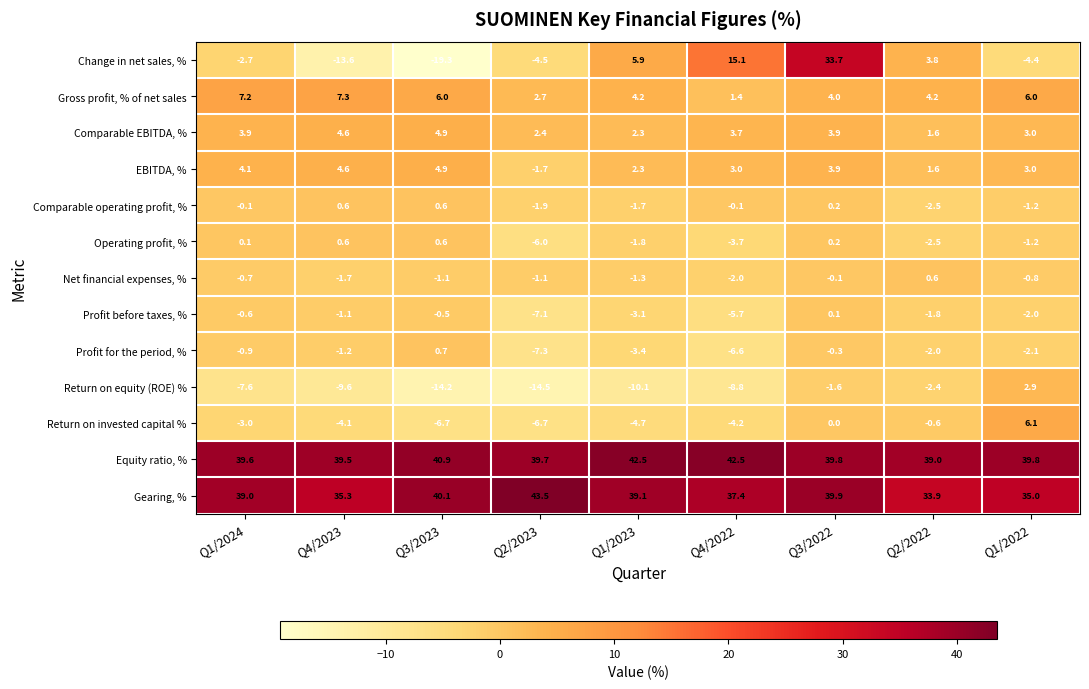

The value of EBITDA, % at Q1/2024 is 7.1. True or false?

False